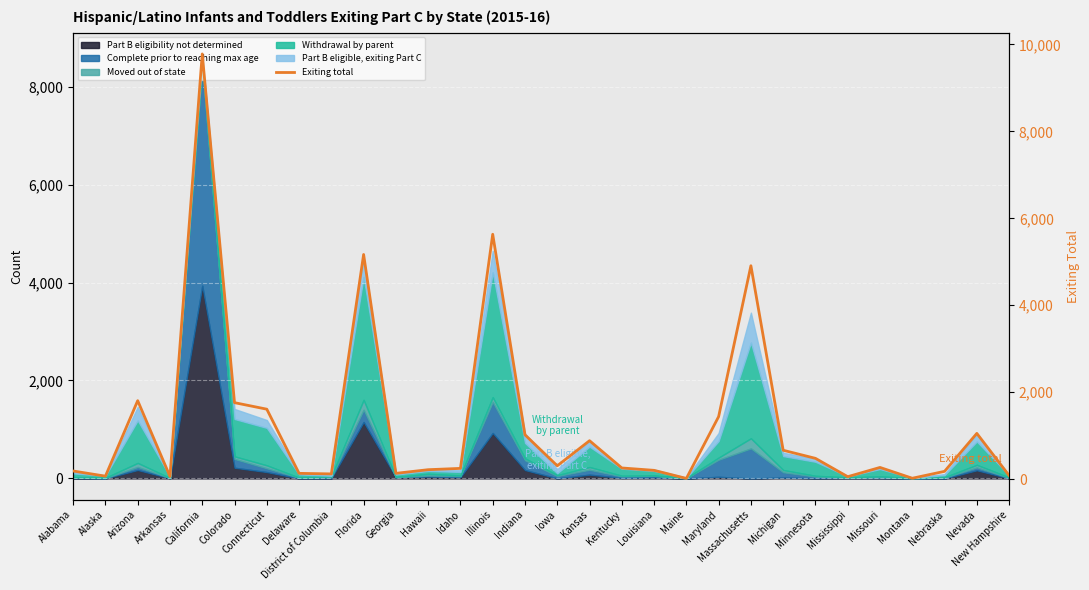

What is the value of the 14th point from the left?

5634